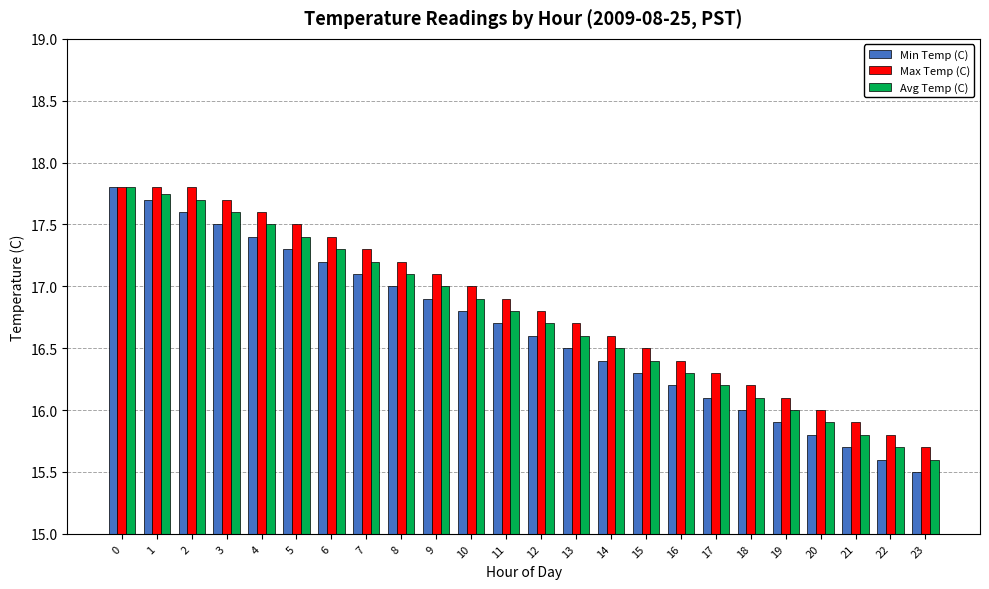

Rank the categories by Min Temp (C) value from lowest to highest.

23, 22, 21, 20, 19, 18, 17, 16, 15, 14, 13, 12, 11, 10, 9, 8, 7, 6, 5, 4, 3, 2, 1, 0